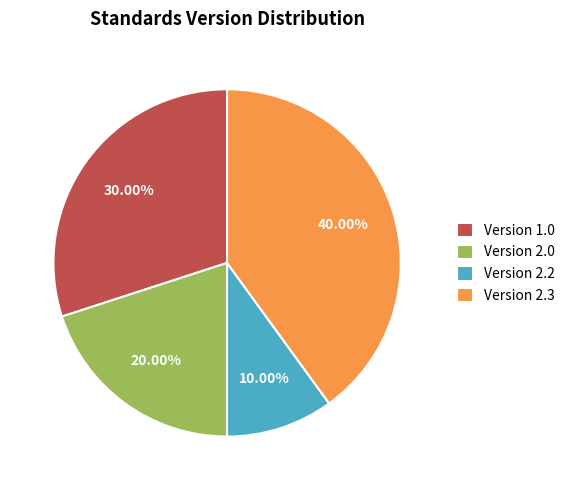

What is the ratio of the value at Version 2.2 to the value at Version 2.0?

0.5